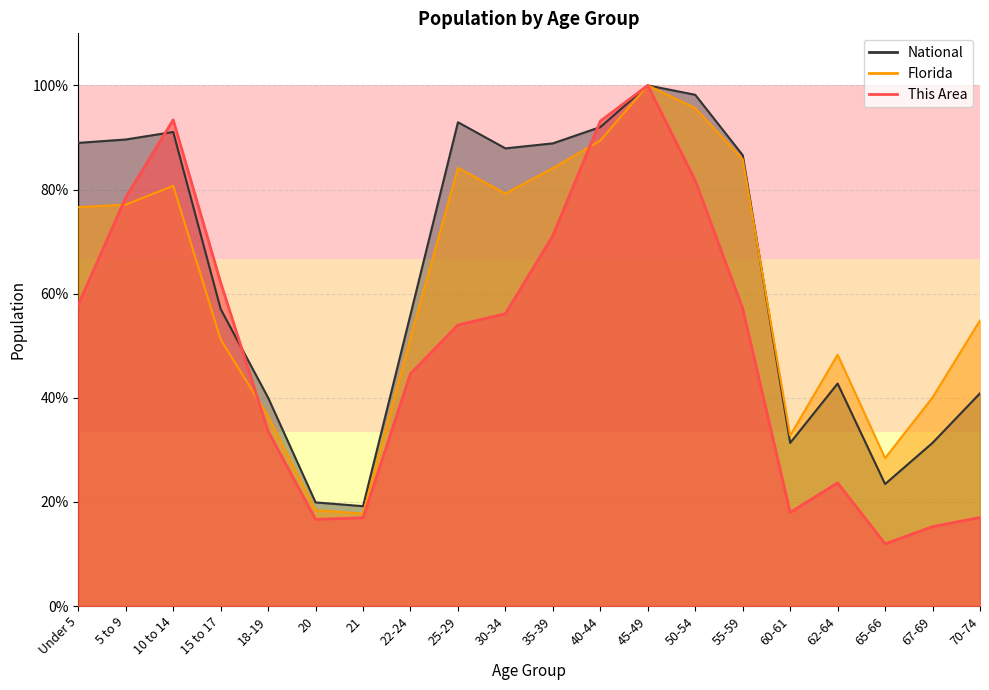

Which series has the largest total across all categories?

National